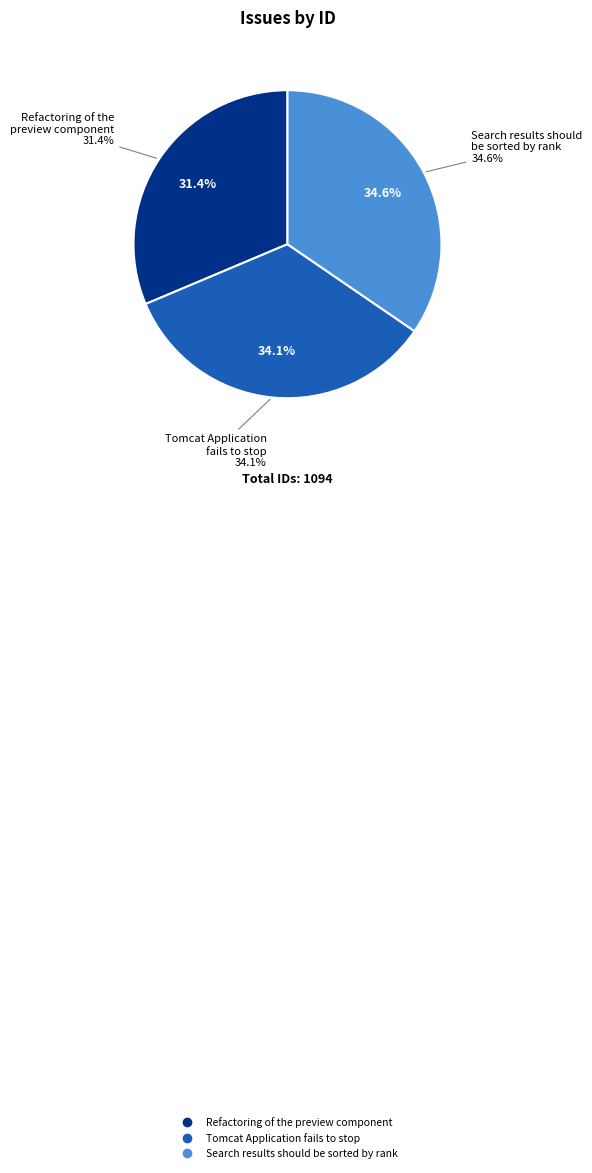

Is there any slice that represents more than half of the pie?

No